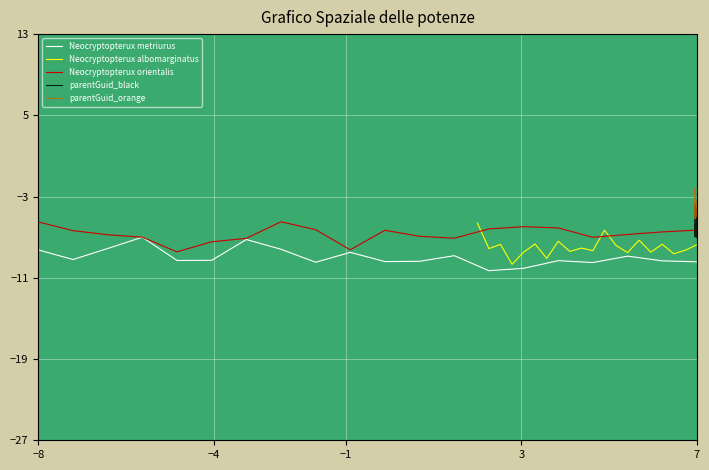

What is the highest value of the Neocryptopterux metriurus series?

-7.0